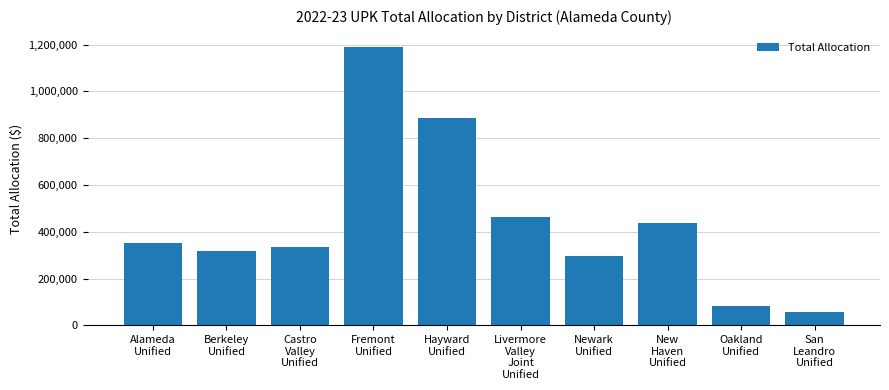

What is the greatest value displayed?

1190670